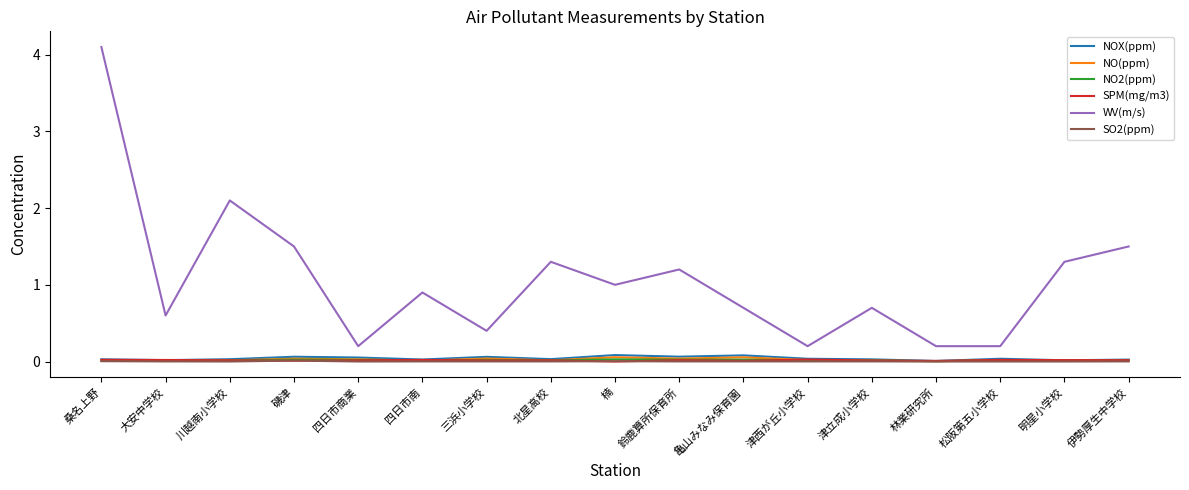

How many NO2(ppm) values are between 0 and 1?

17